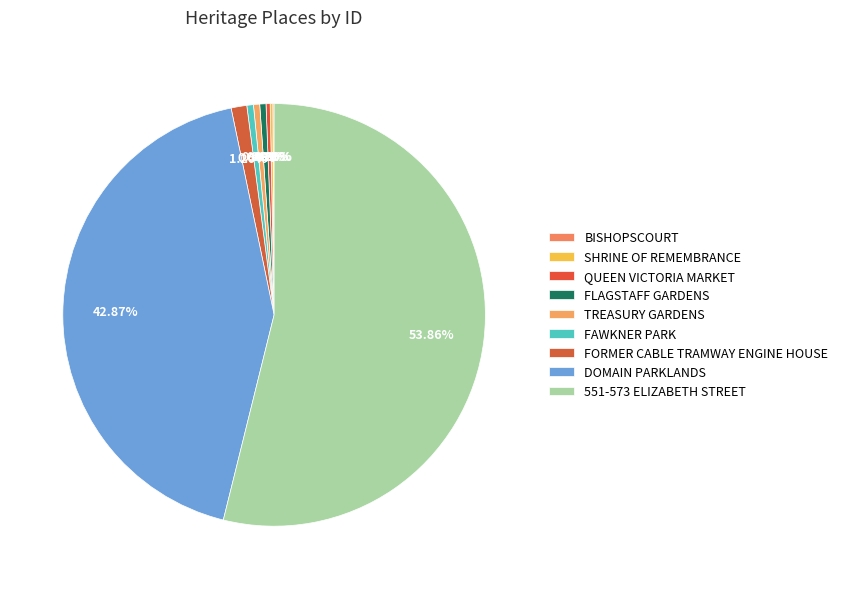

Between FLAGSTAFF GARDENS and 551-573 ELIZABETH STREET, which is larger?

551-573 ELIZABETH STREET